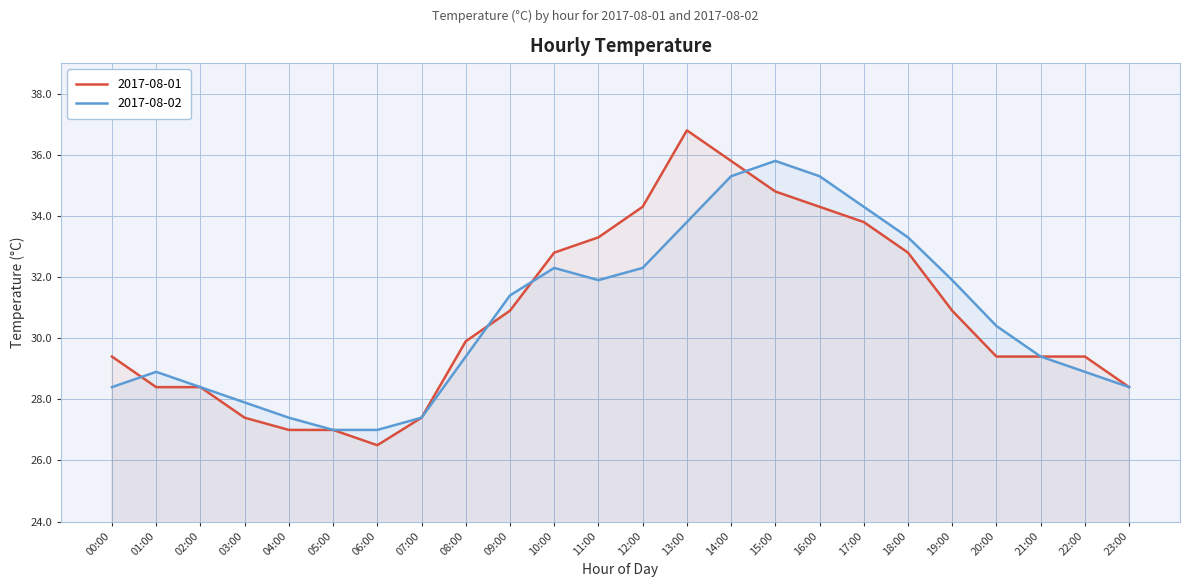

Between which two adjacent categories do 2017-08-01 and 2017-08-02 first intersect?

00:00 and 01:00